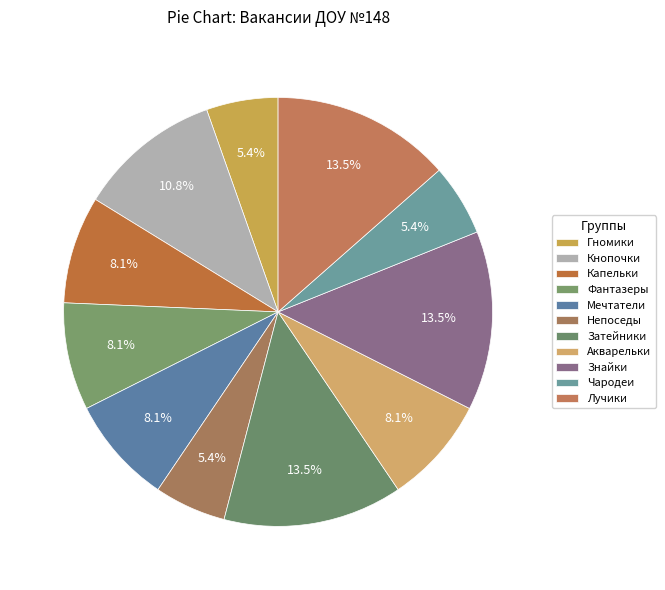

Which has a higher value, Гномики or Акварельки?

Акварельки